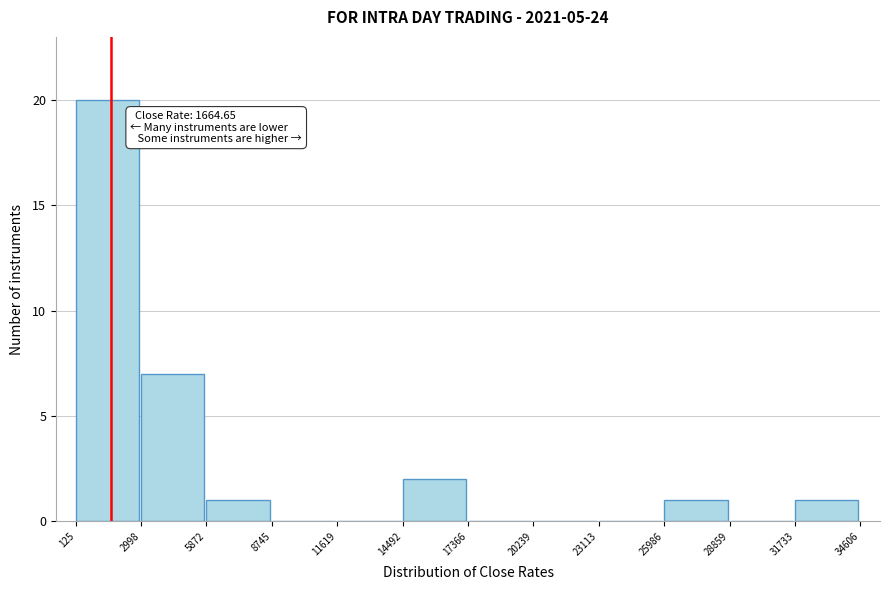

Which range on the x-axis has the tallest bar?

125 to 2998